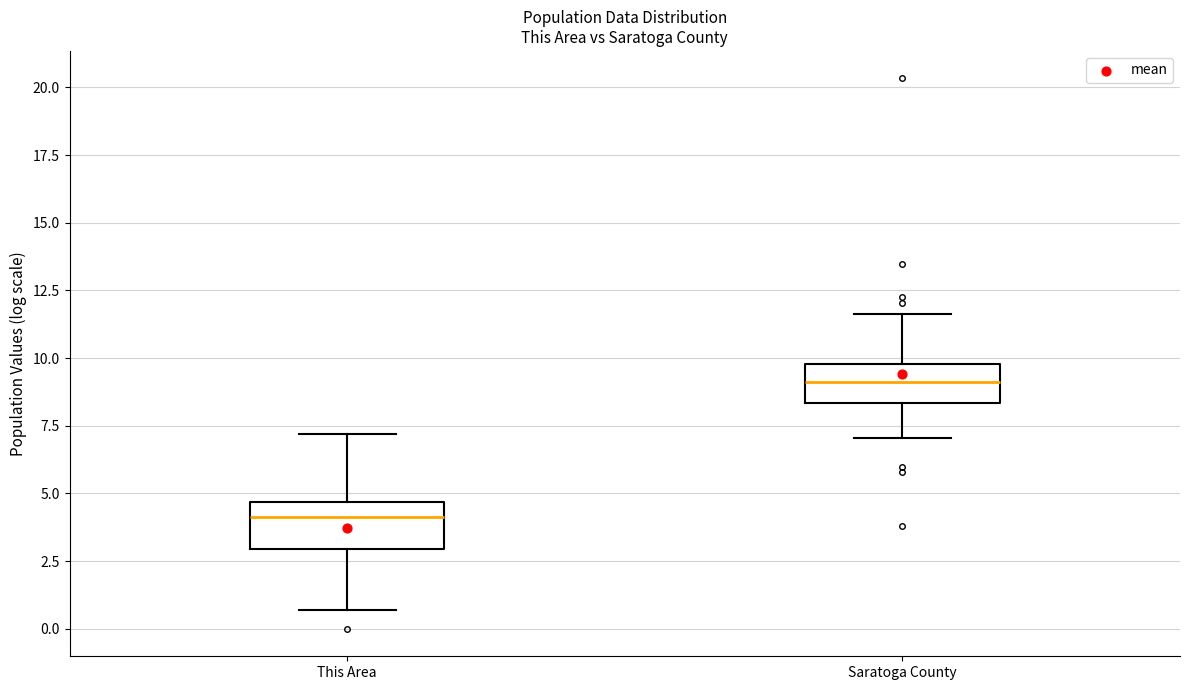

Reading left to right, read every box against the y-axis: the position of its median line, the range the box covers, and the ends of its whiskers. The values are not printed on the chart, so give them approximately, as read against the axis.

This Area: median 4.0, box 3.0 to 4.5, whiskers 0.5 to 7.0
Saratoga County: median 9.0, box 8.5 to 10.0, whiskers 7.0 to 11.5